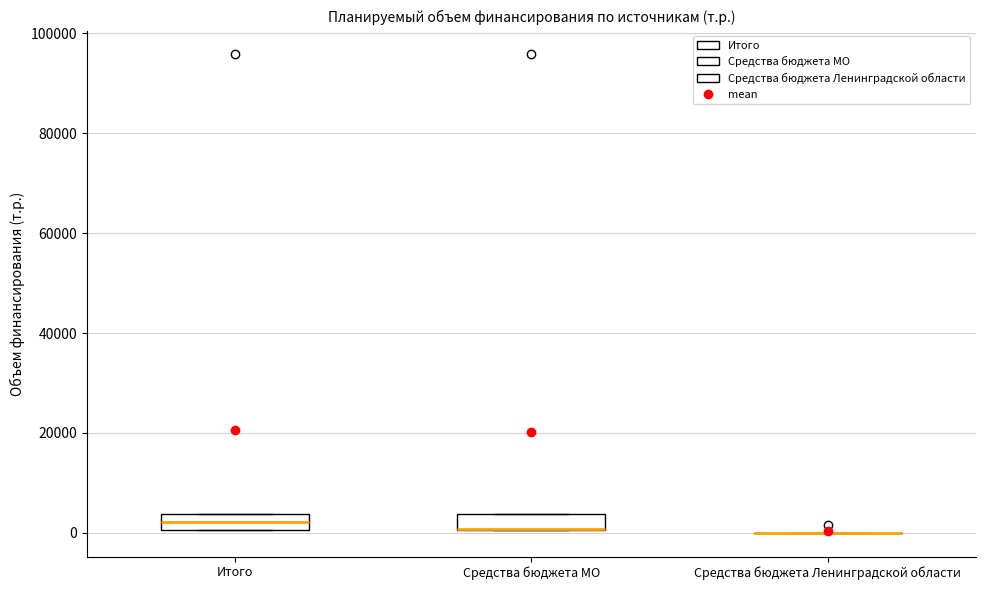

Reading left to right, read every box against the y-axis: the position of its median line, the range the box covers, and the ends of its whiskers. The values are not printed on the chart, so give them approximately, as read against the axis.

Итого: median 2000, box 0 to 4000, whiskers 0 to 4000
Средства бюджета МО: median 0 (drawn on the box's lower edge), box 0 to 4000, whiskers 0 to 4000
Средства бюджета Ленинградской области: box collapsed to a line at 0, whiskers 0 to 0